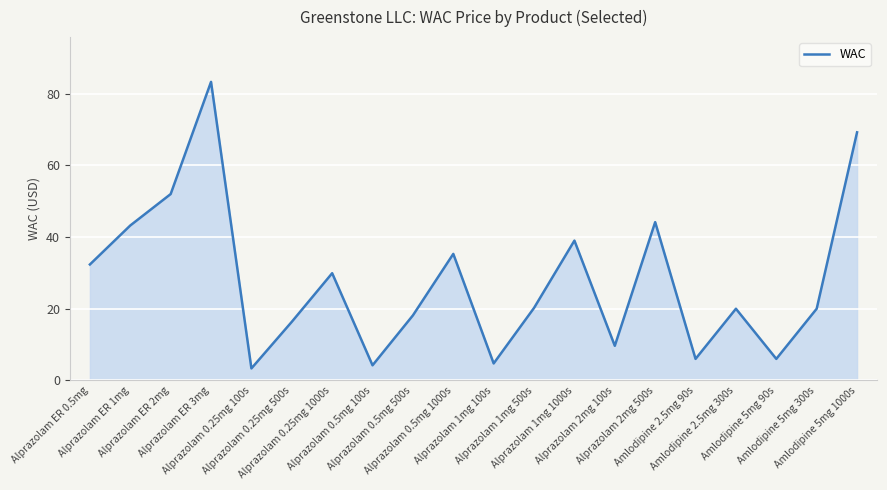

What is the difference between the maximum and minimum values?

80.0